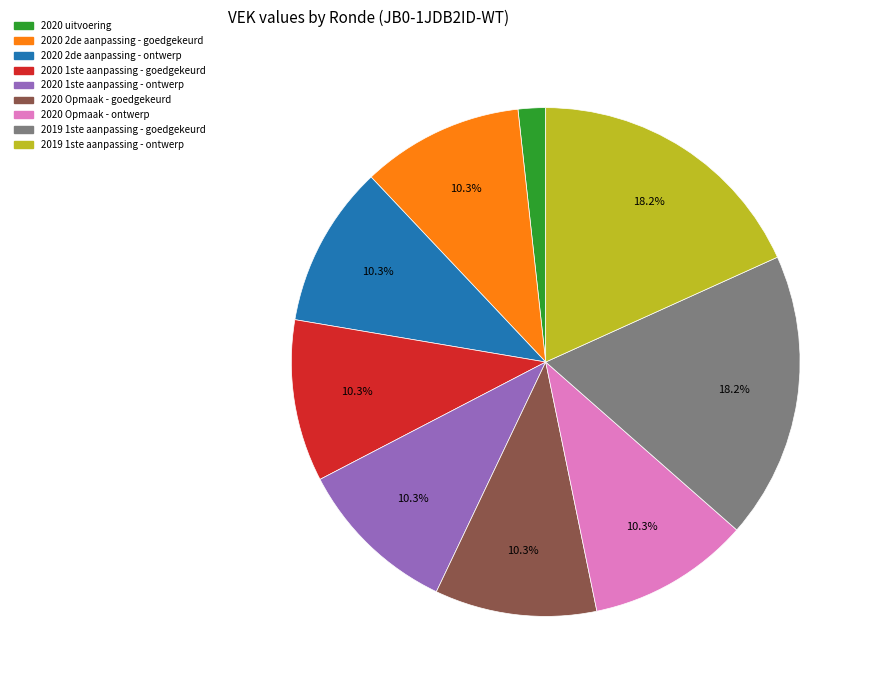

Count the number of slices in the pie.

9